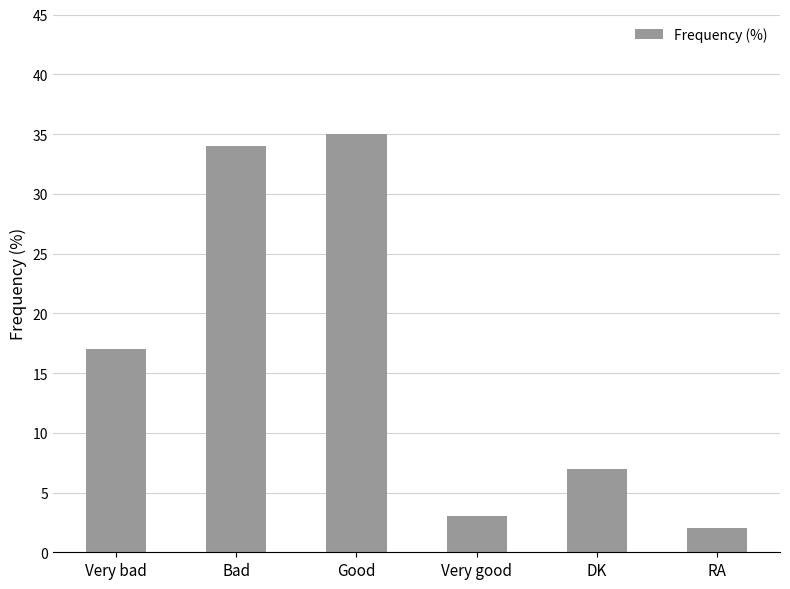

What is the sum of the values at Very bad and Bad?

51